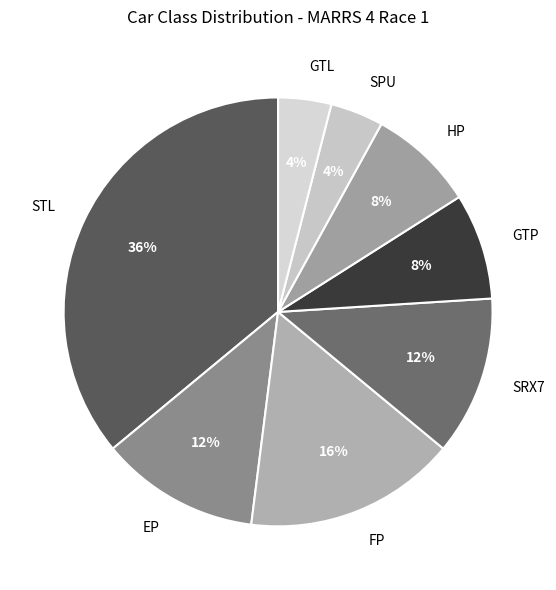

Is STL the majority of the pie?

No